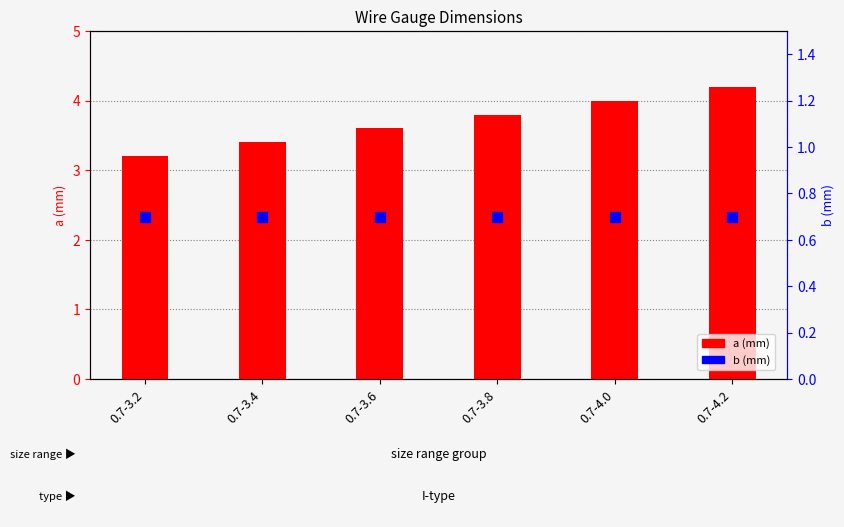

What are all the series names shown in the legend?

a (mm), b (mm)